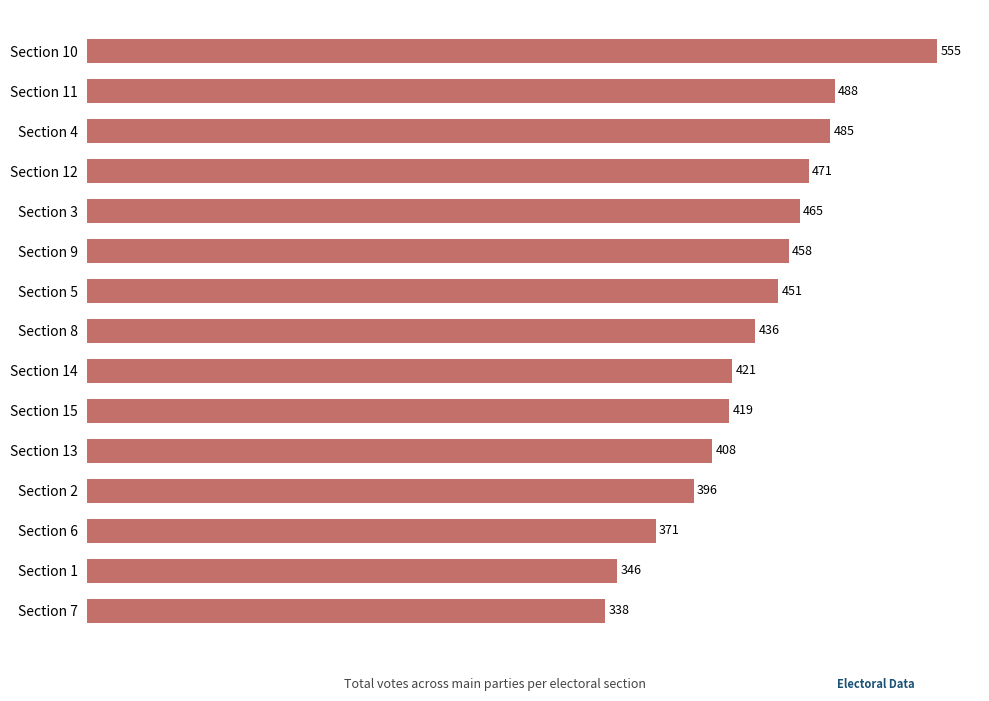

Reading bottom to top, what are all the values shown in this chart?

338	346	371	396	408	419	421	436	451	458	465	471	485	488	555